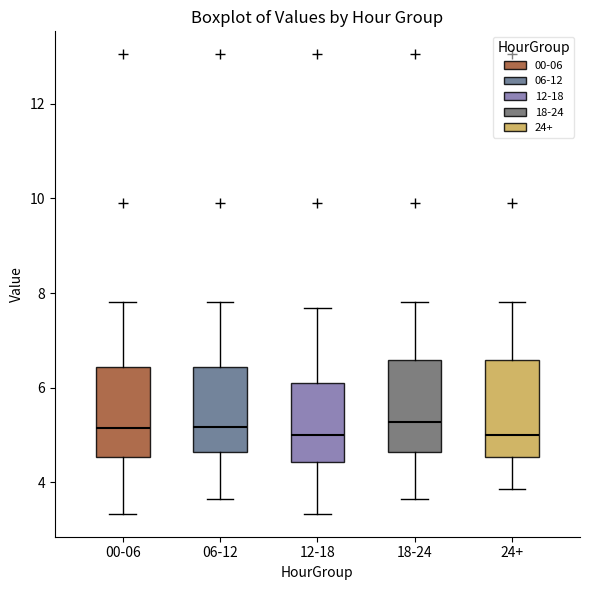

Where does the lower whisker of the box for 24+ end on the y-axis? The values are not printed on the chart, so give them approximately, as read against the axis.

3.8